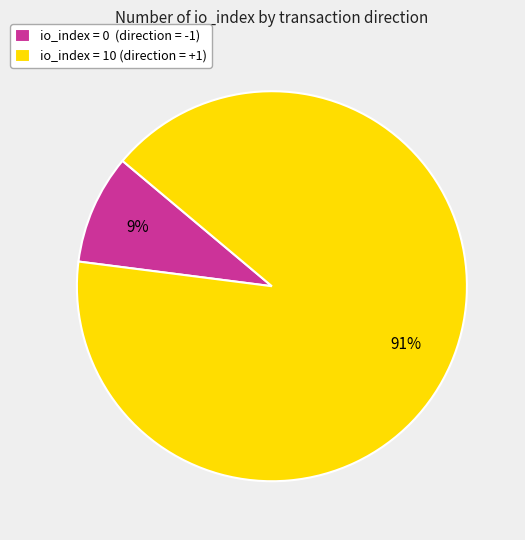

To the nearest percent, what is the average slice percentage?

50%